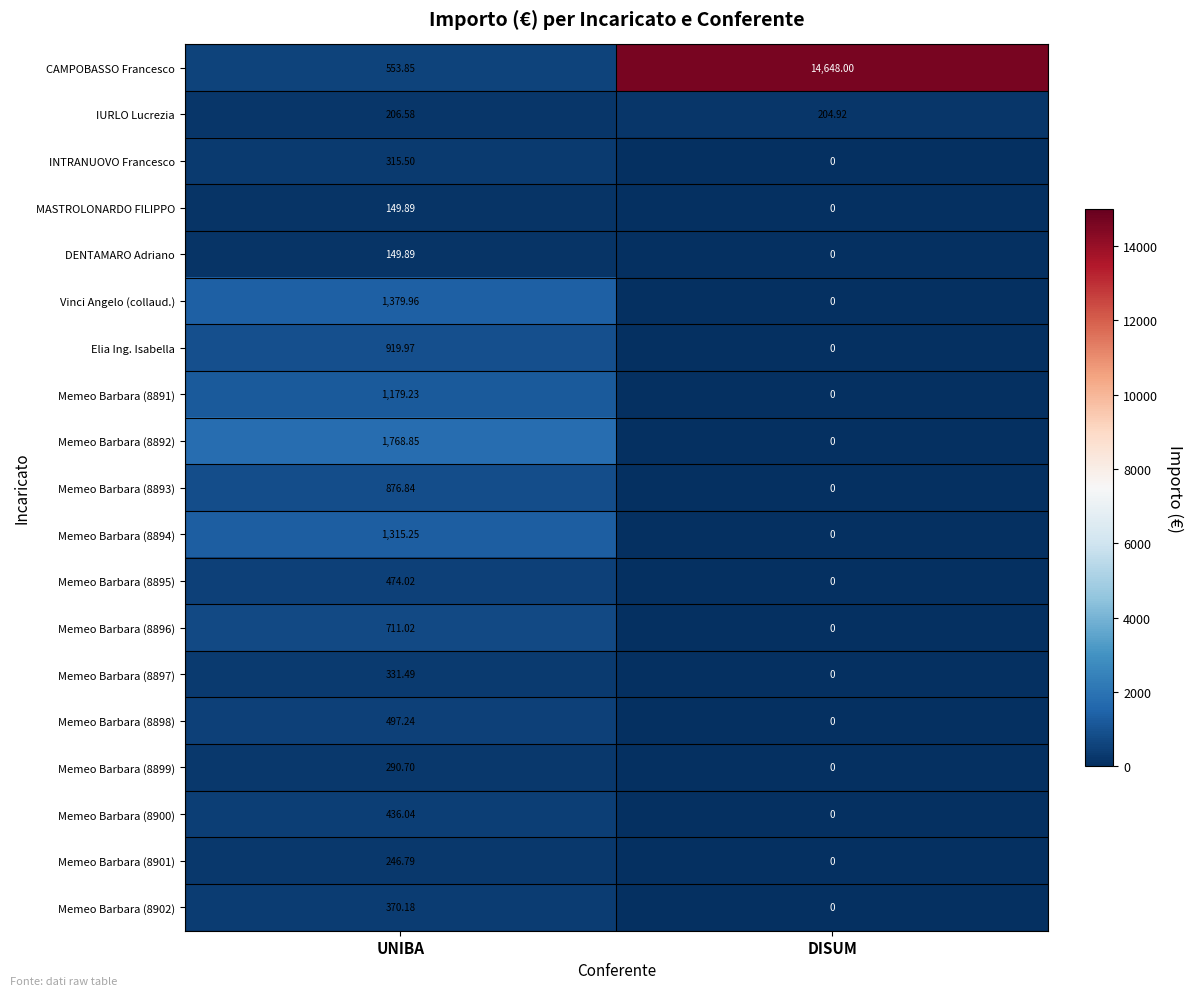

Where does the Elia Ing. Isabella series first go above 919?

UNIBA